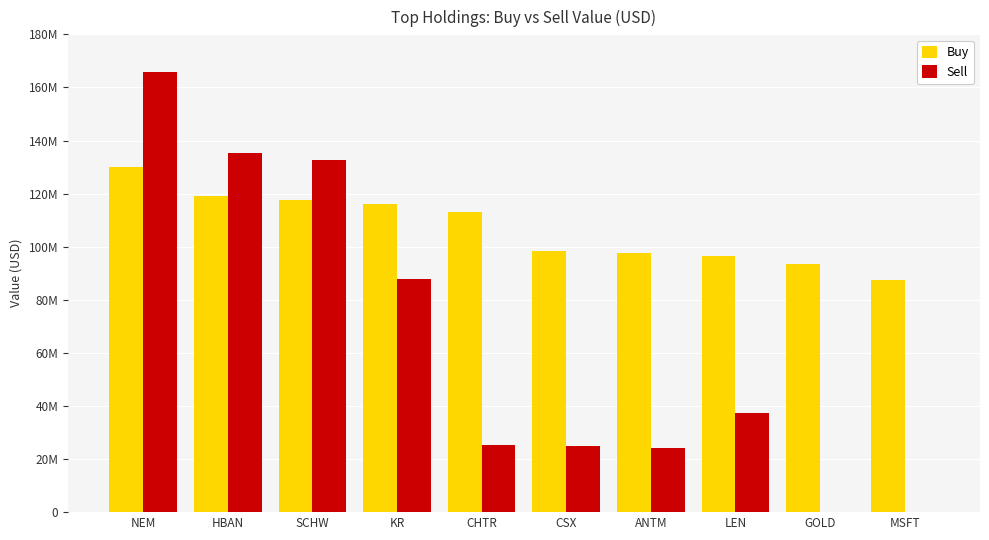

What are all the series names shown in the legend?

Buy, Sell